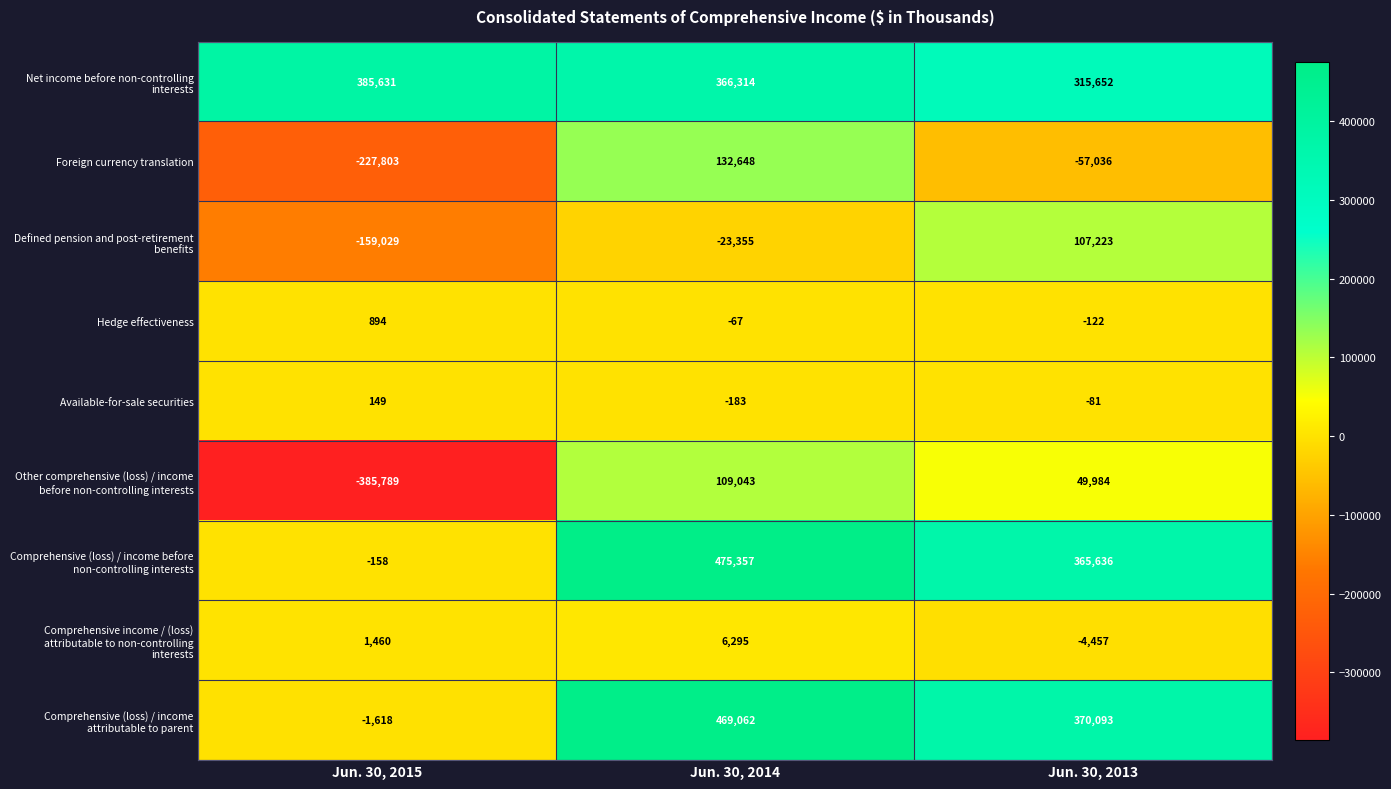

Count the number of categories in the chart.

3